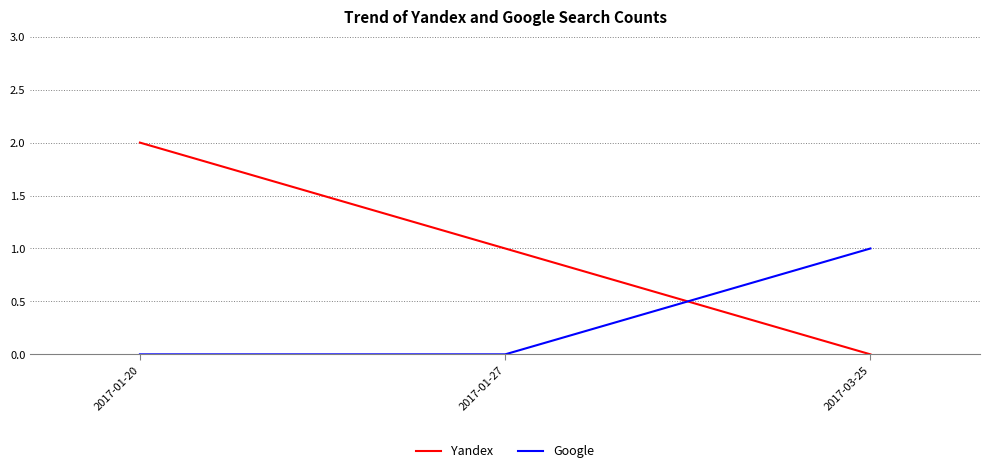

What are all the series names shown in the legend?

Yandex, Google